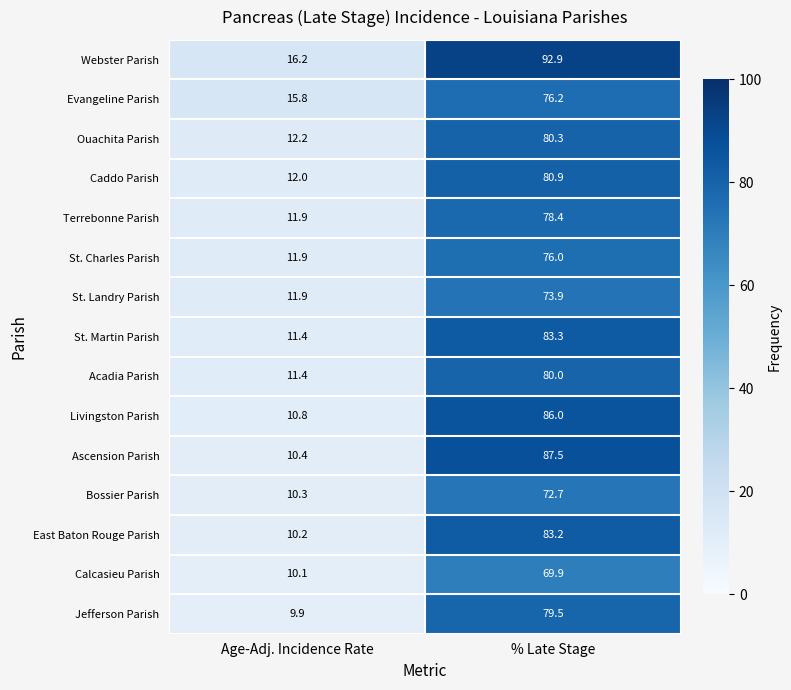

Reading right to left, list all the values displayed in this chart.

Webster Parish: 92.9	16.2
Evangeline Parish: 76.2	15.8
Ouachita Parish: 80.3	12.2
Caddo Parish: 80.9	12.0
Terrebonne Parish: 78.4	11.9
St. Charles Parish: 76.0	11.9
St. Landry Parish: 73.9	11.9
St. Martin Parish: 83.3	11.4
Acadia Parish: 80.0	11.4
Livingston Parish: 86.0	10.8
Ascension Parish: 87.5	10.4
Bossier Parish: 72.7	10.3
East Baton Rouge Parish: 83.2	10.2
Calcasieu Parish: 69.9	10.1
Jefferson Parish: 79.5	9.9